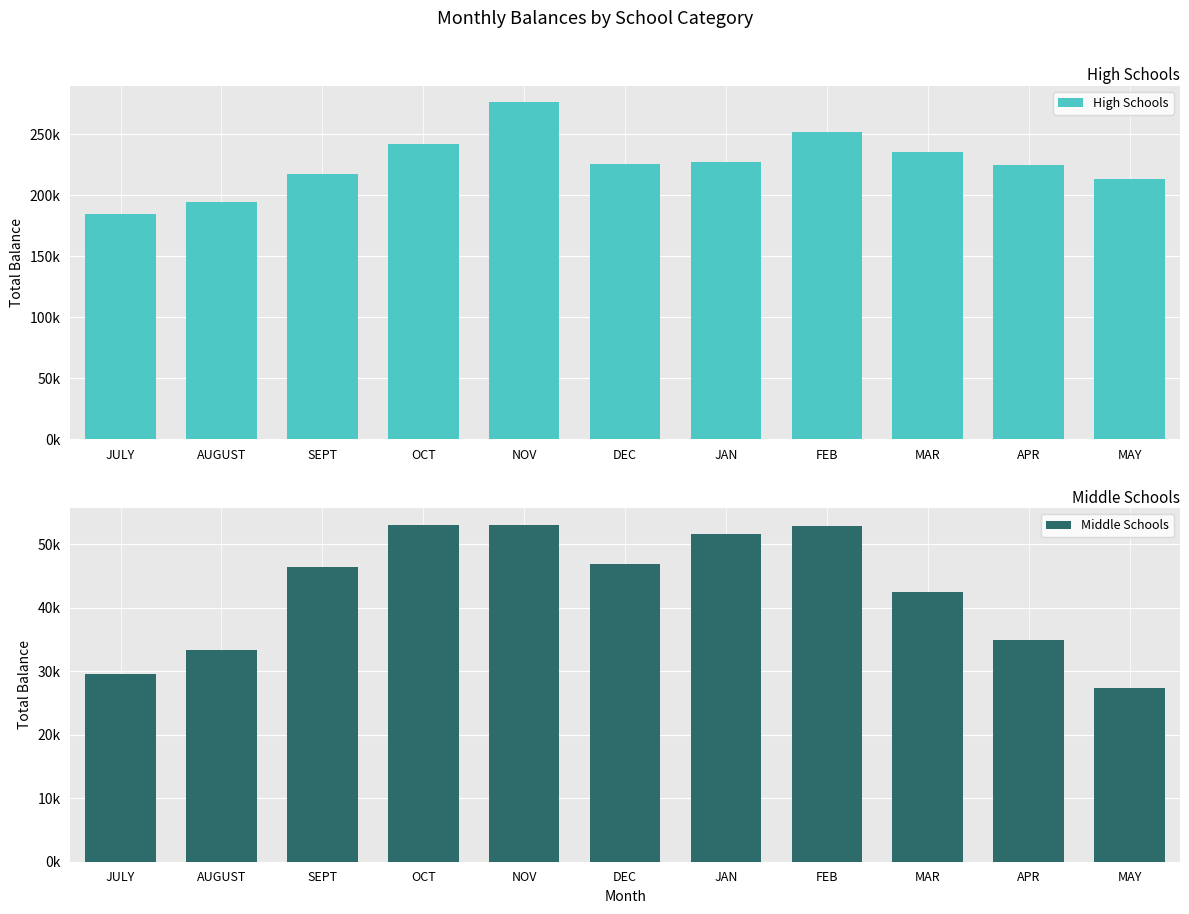

What is the total value across all series at FEB?

304879.2